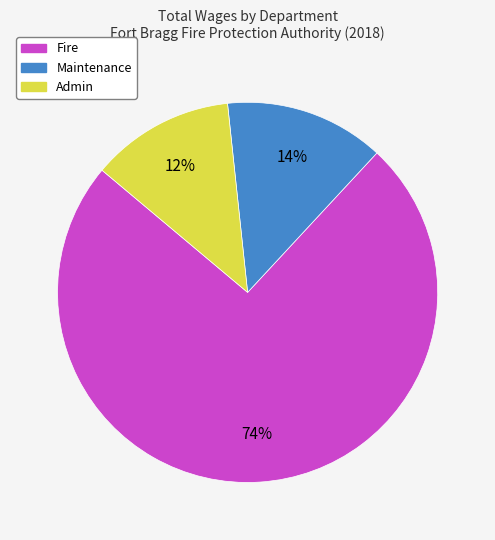

Is there any slice that represents more than half of the pie?

Yes